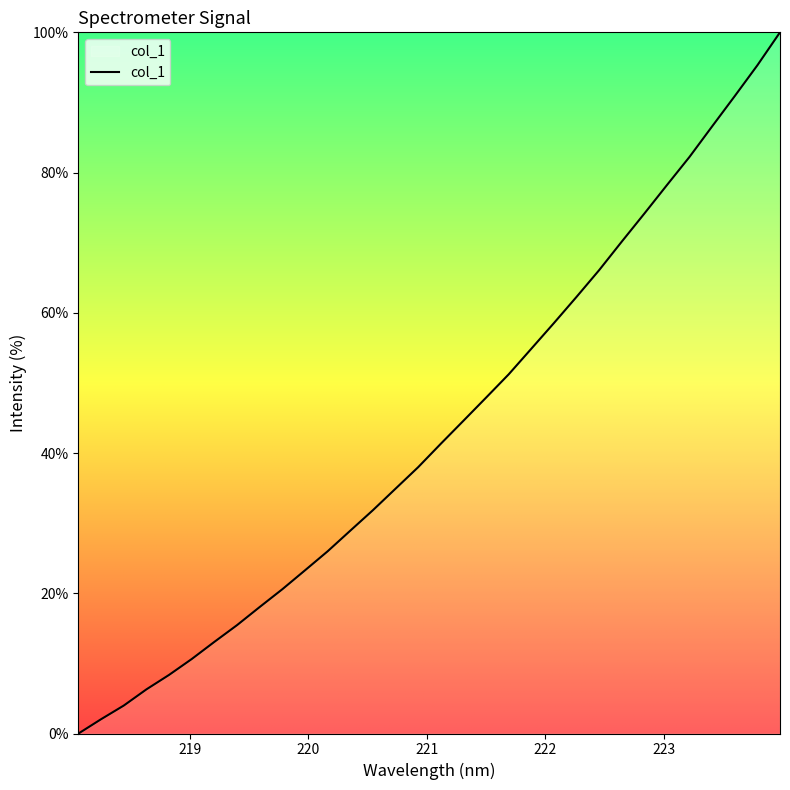

What is the greatest value displayed?

100.0